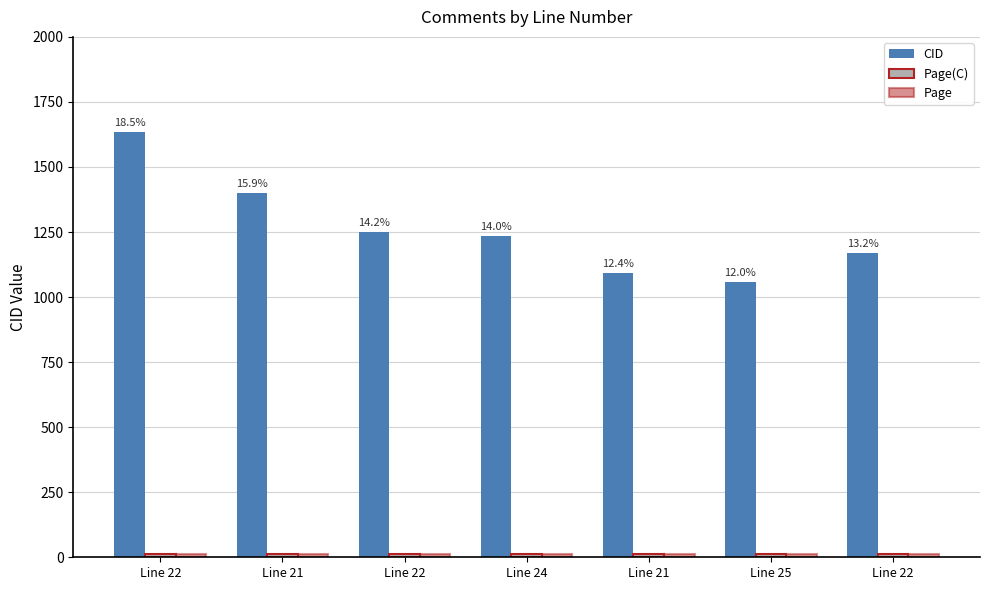

How many categories are shown in the chart?

7